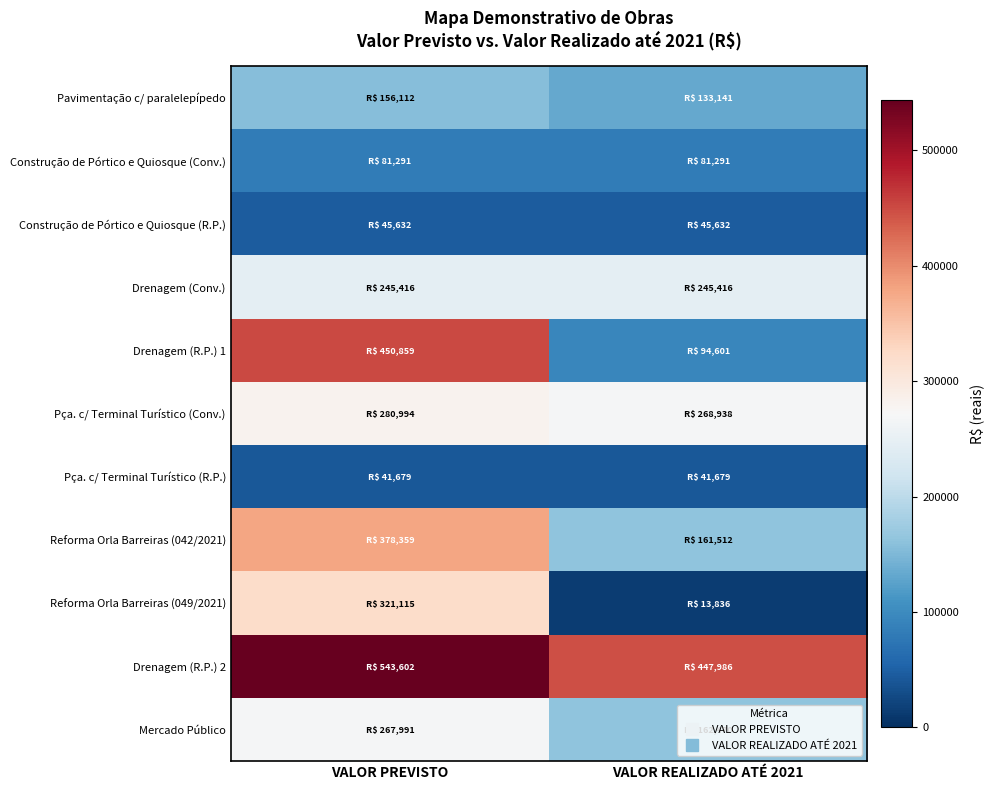

What is the smallest value displayed?

13836.5